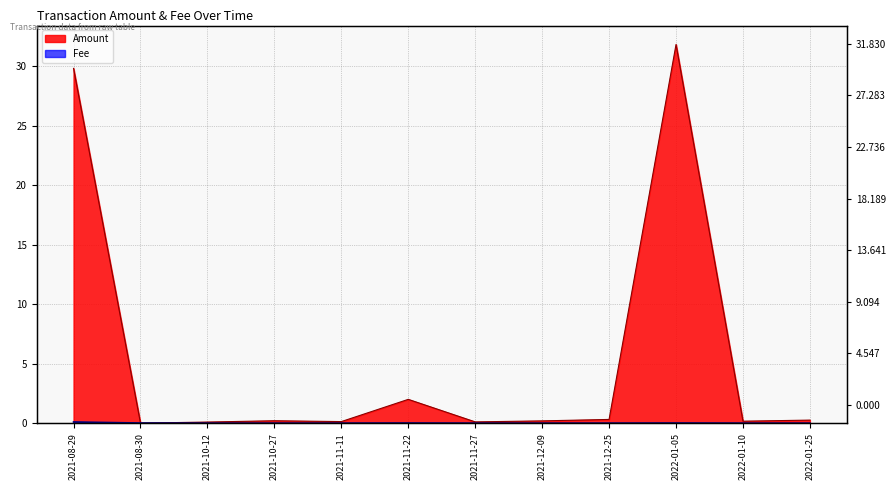

How many lines are shown in the chart?

2